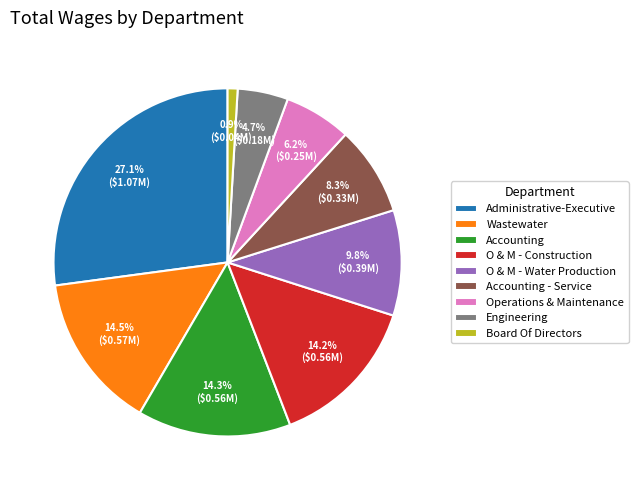

What percentage is the Accounting slice, to the nearest percent?

14%